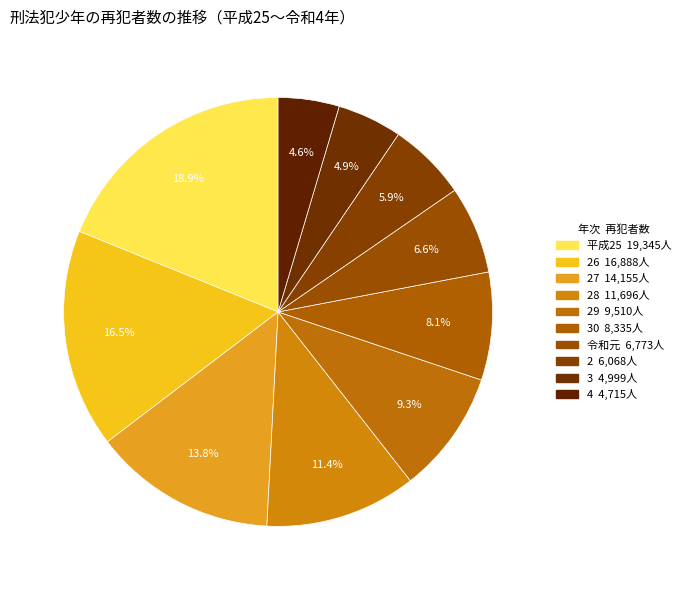

How many segments does this pie chart have?

10